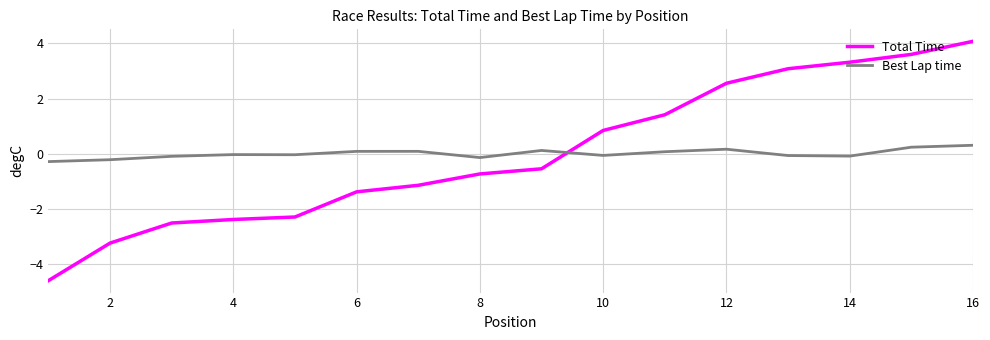

What is the difference between the maximum and minimum values in the Best Lap time series?

0.6